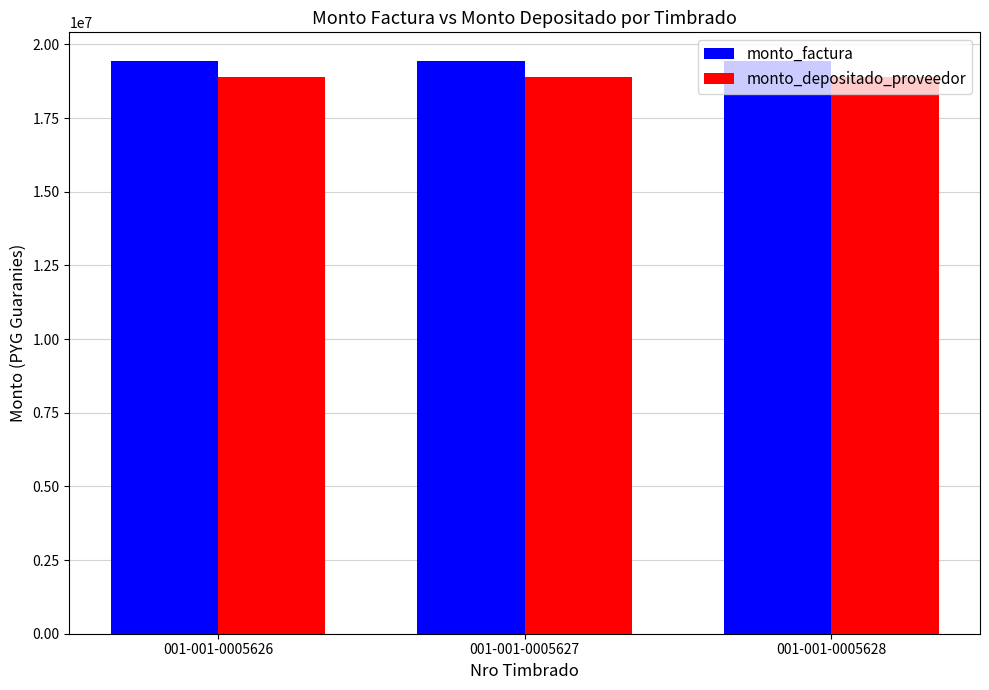

What is the difference between the highest and lowest values at 001-001-0005627?

548567